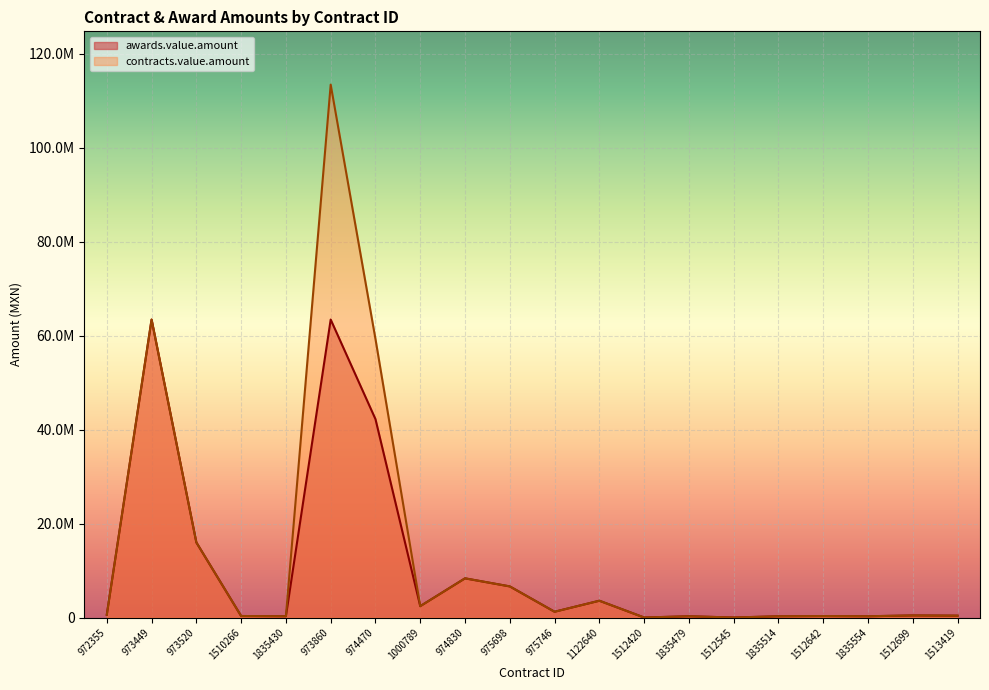

At 973860, list the series in order from largest to smallest.

contracts.value.amount, awards.value.amount